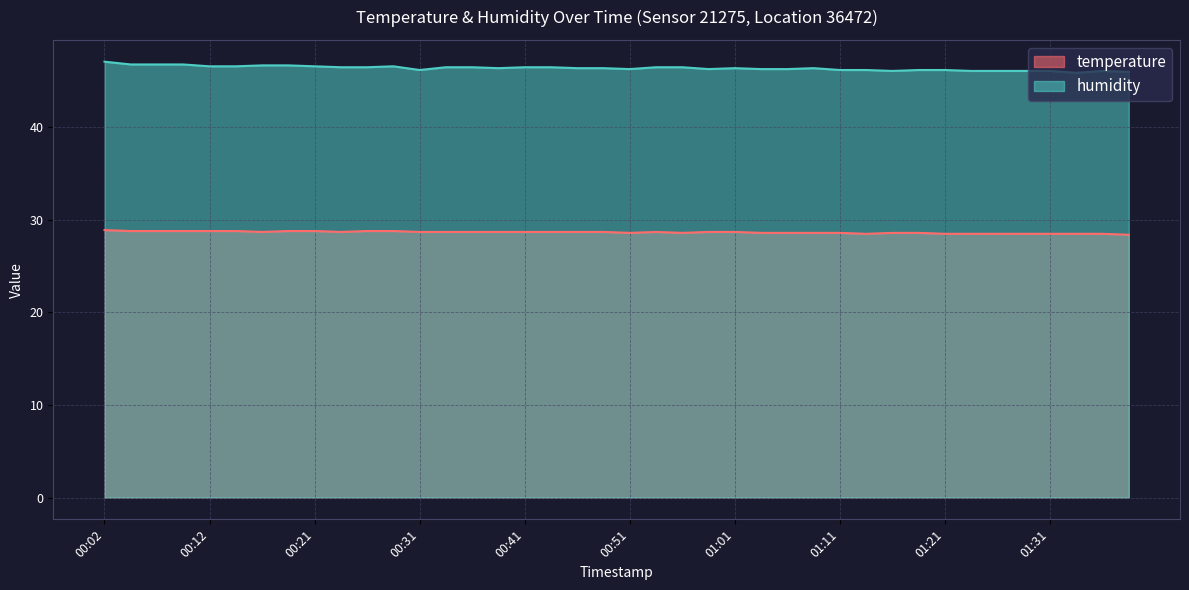

Where is temperature nearest to the value 28?

01:39